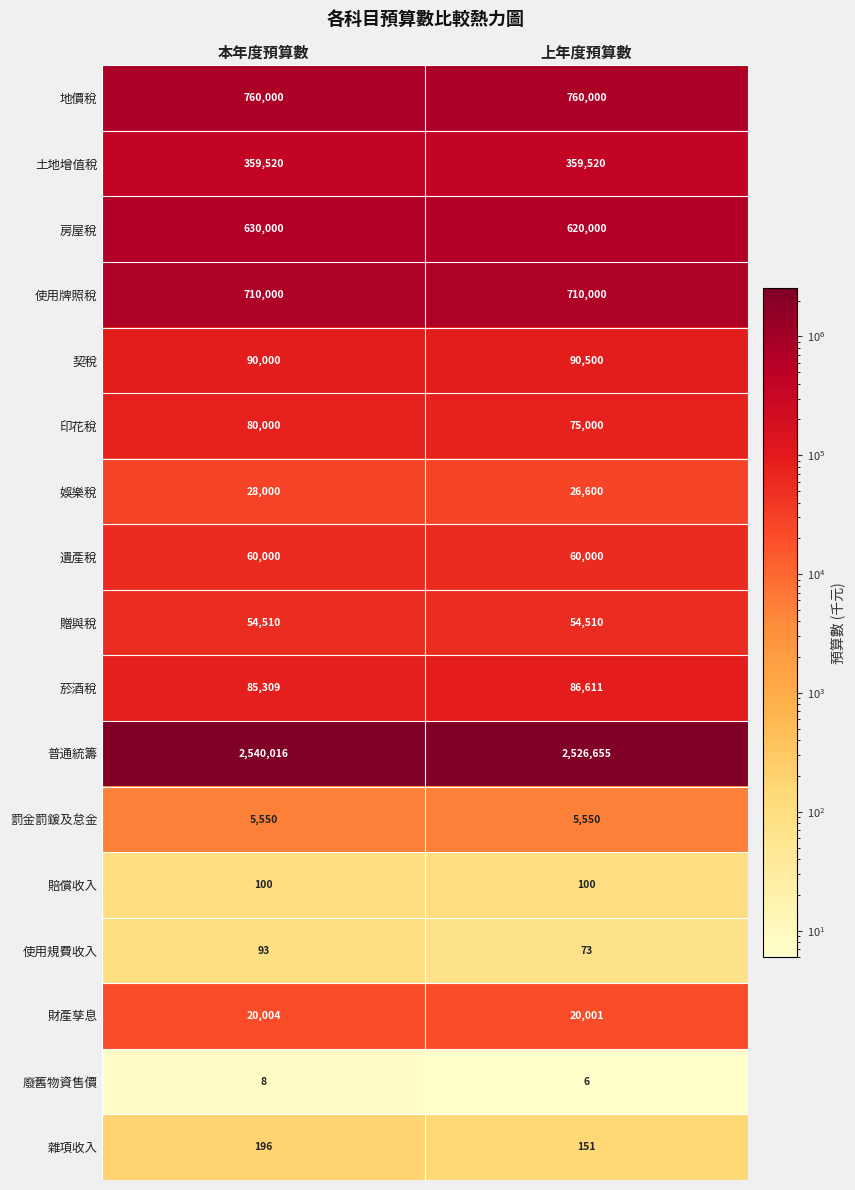

The 契稅 series shows 39033 at 上年度預算數. True or false?

False